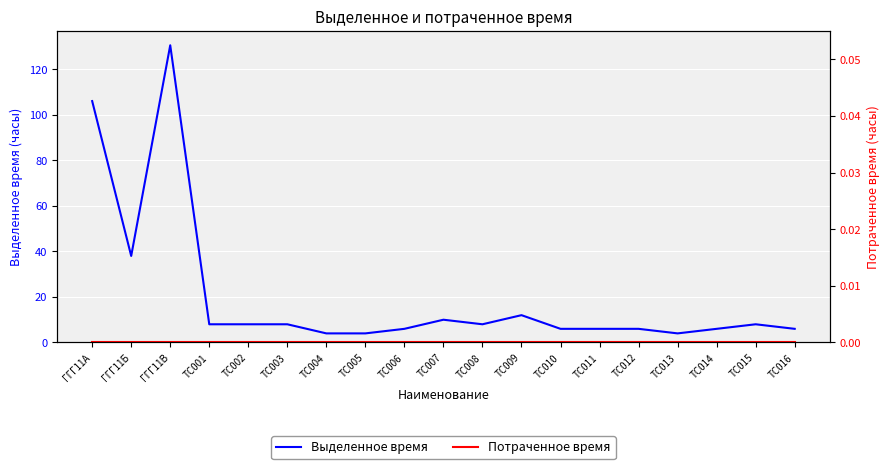

True or false: Потраченное время and Выделенное время intersect in this chart.

False